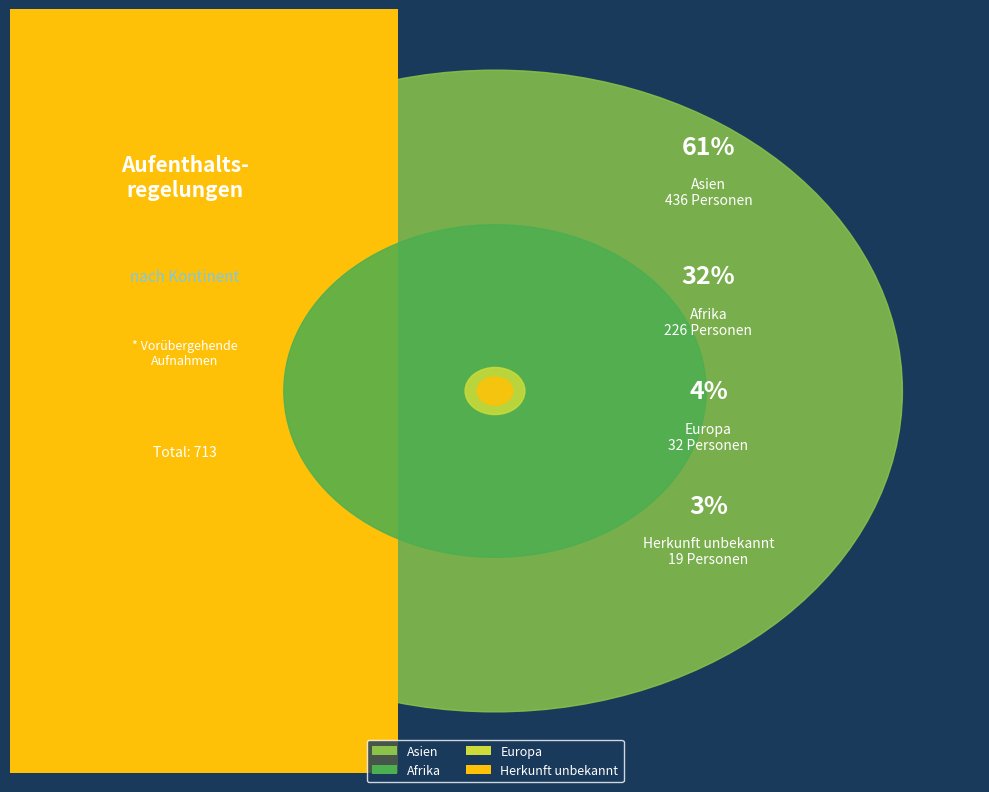

Which slice represents more than half of the pie?

Asien